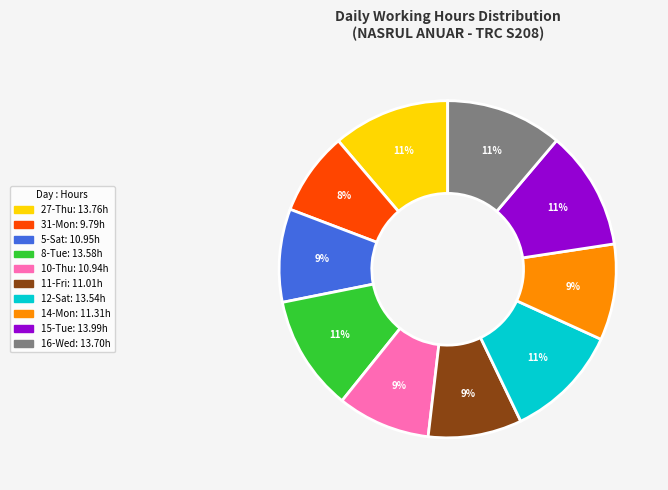

Do 10-Thu and 16-Wed together represent more than half of the pie?

No